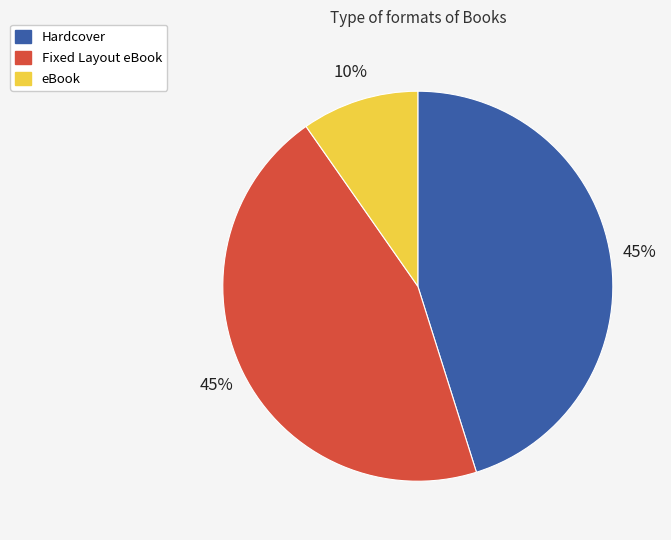

Which has a higher value, eBook or Hardcover?

Hardcover